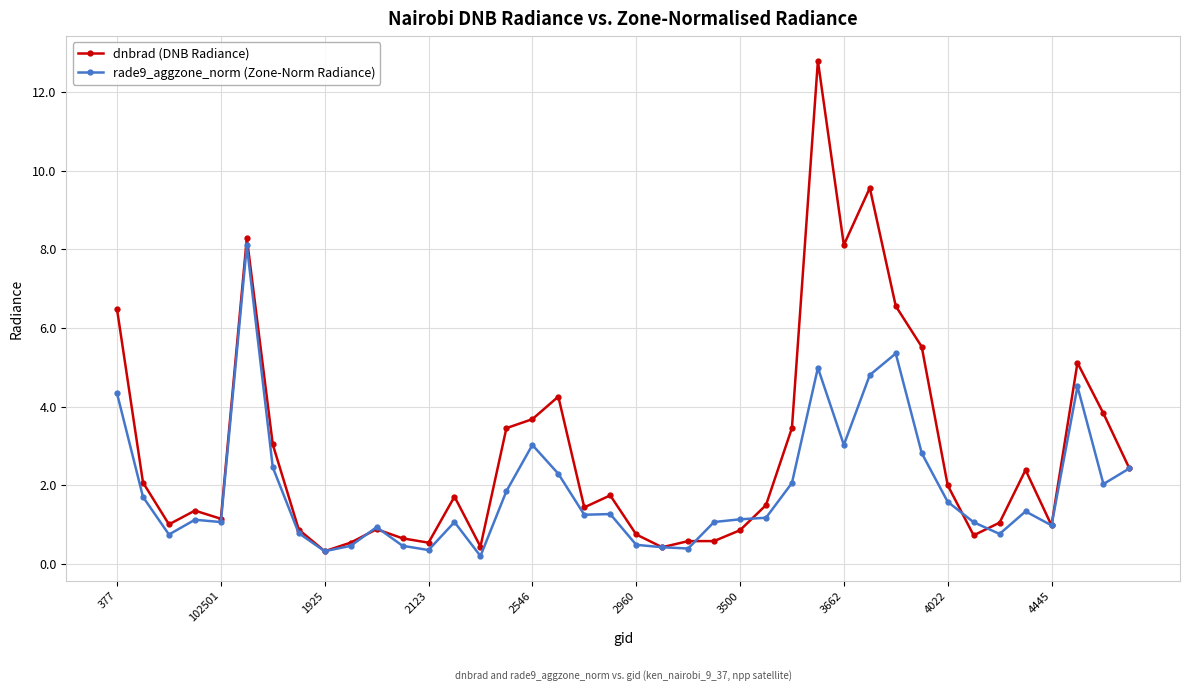

Count the number of data series in this chart.

2